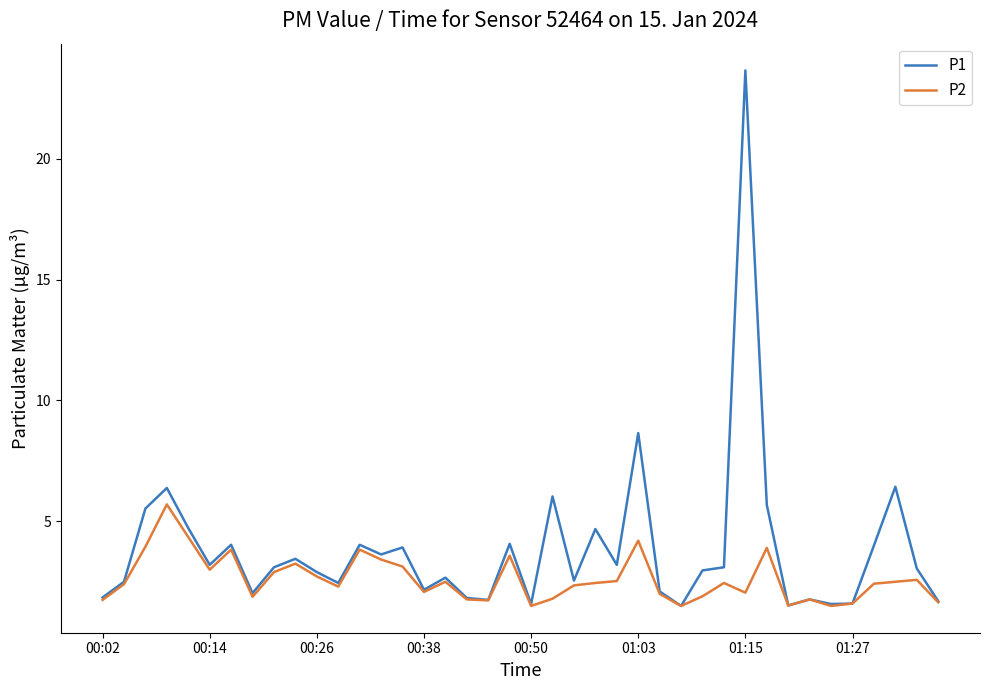

Which series has the largest total across all categories?

P1